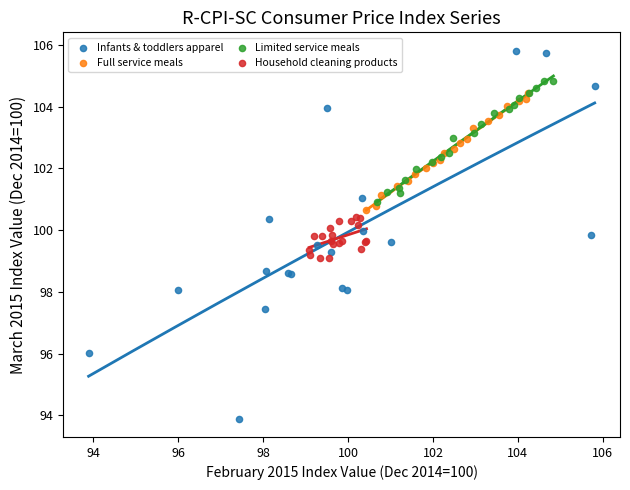

Which series contains the lowest Y value?

Infants & toddlers apparel